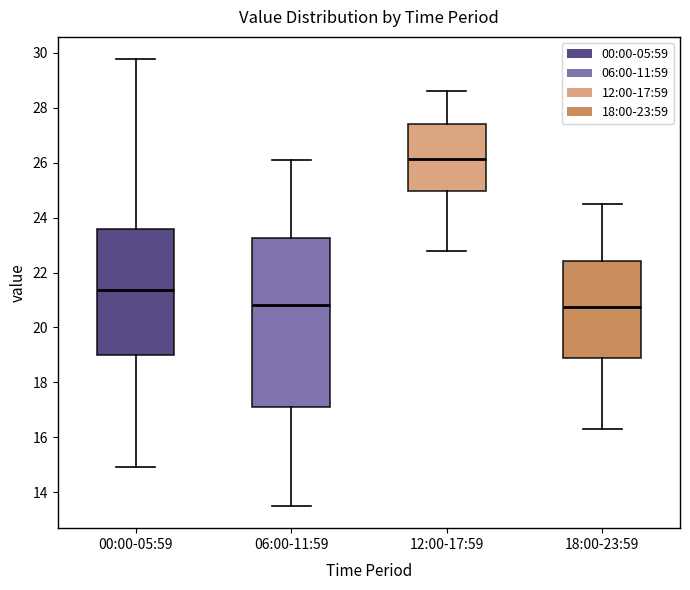

Reading left to right, read every box against the y-axis: the position of its median line, the range the box covers, and the ends of its whiskers. The values are not printed on the chart, so give them approximately, as read against the axis.

00:00-05:59: median 21.4, box 19.0 to 23.6, whiskers 15.0 to 29.8
06:00-11:59: median 20.8, box 17.2 to 23.2, whiskers 13.6 to 26.2
12:00-17:59: median 26.2, box 25.0 to 27.4, whiskers 22.8 to 28.6
18:00-23:59: median 20.8, box 18.8 to 22.4, whiskers 16.4 to 24.6